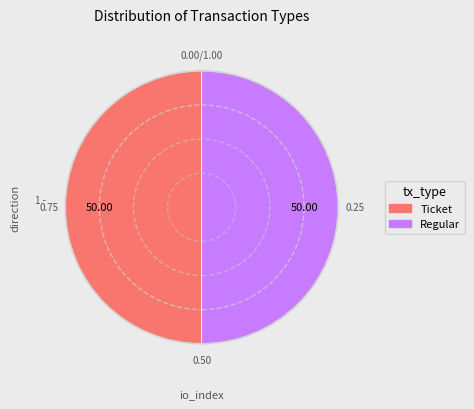

Combined, do Ticket and Regular account for over 50%?

Yes